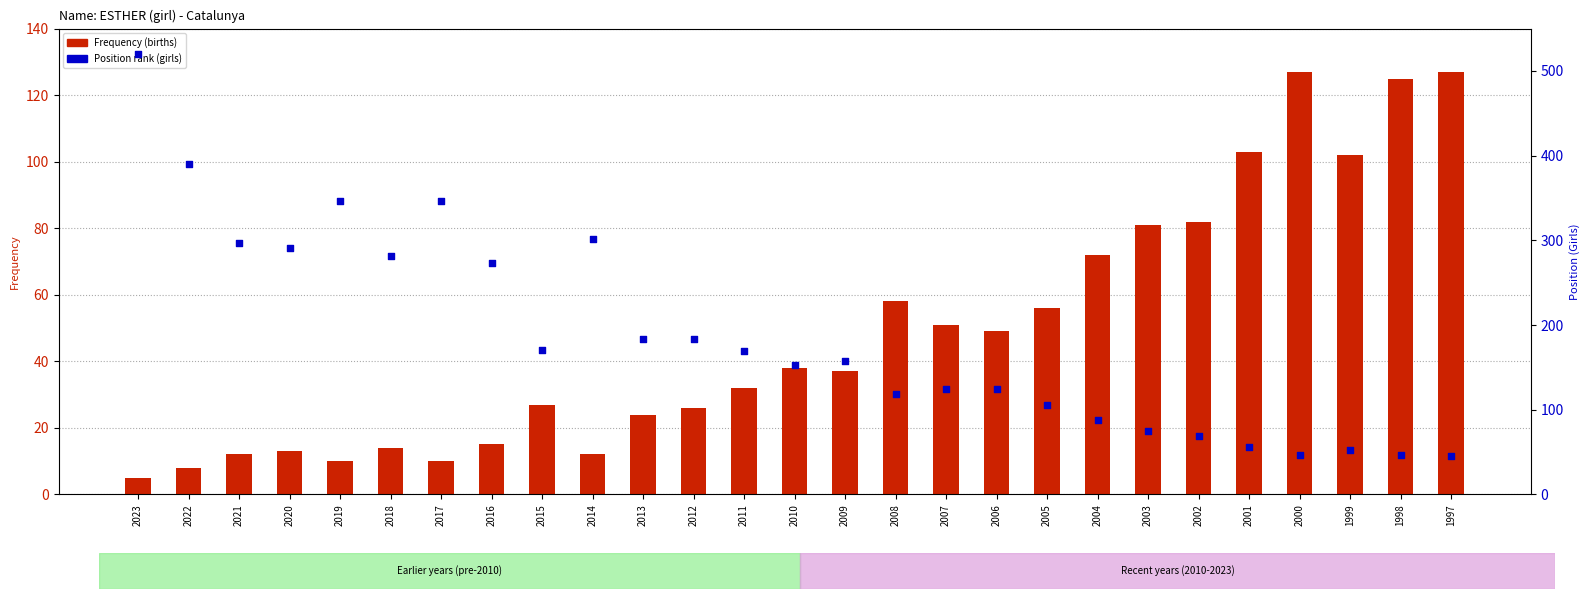

At which category is the sum across all series the highest?

2023